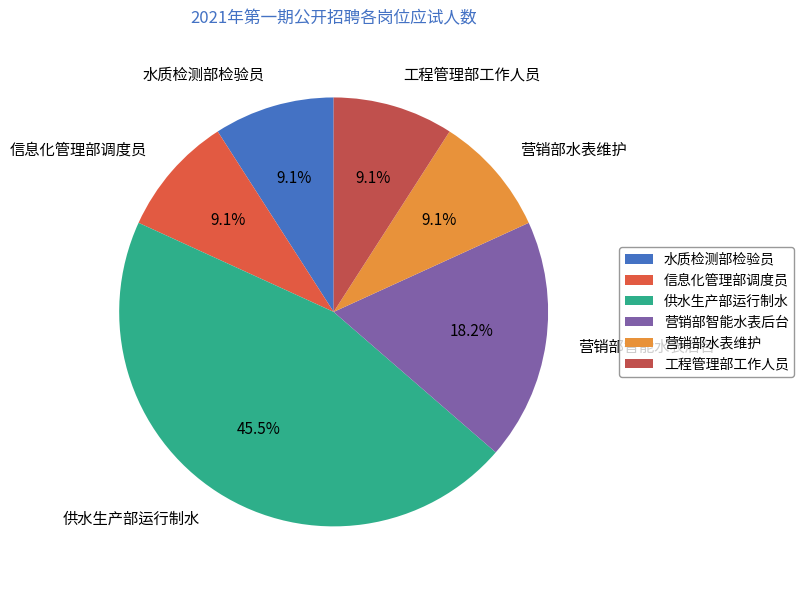

Approximately how many times larger is the value at 营销部智能水表后台 compared to 营销部水表维护?

2.0